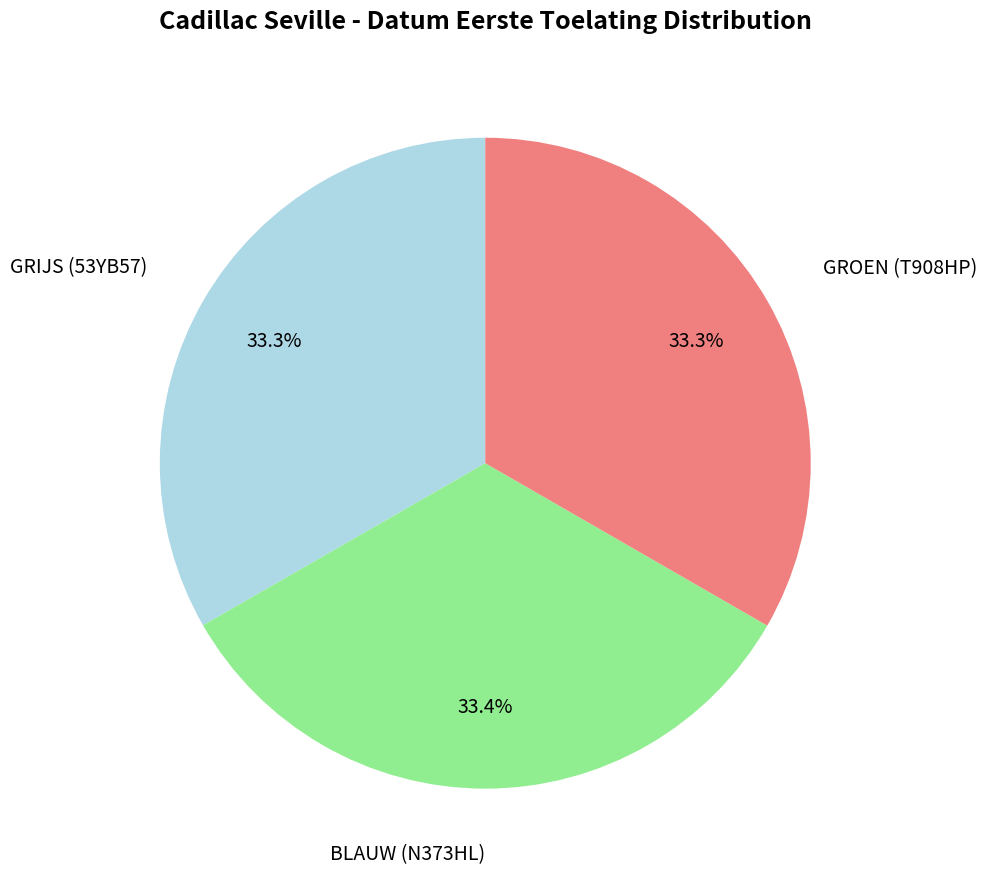

Is it true that GRIJS (53YB57) is 41% of the pie?

False